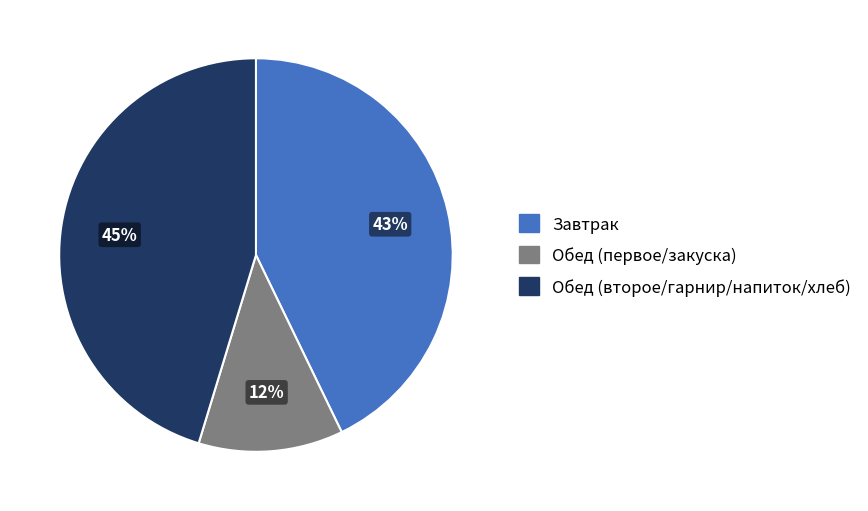

Is there any slice that represents more than half of the pie?

No